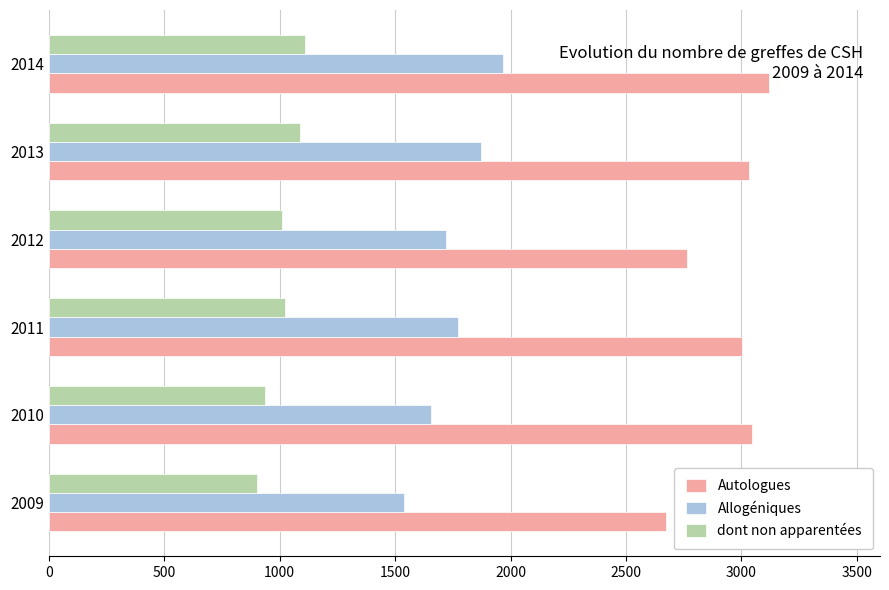

Which series has the largest total across all categories?

Autologues